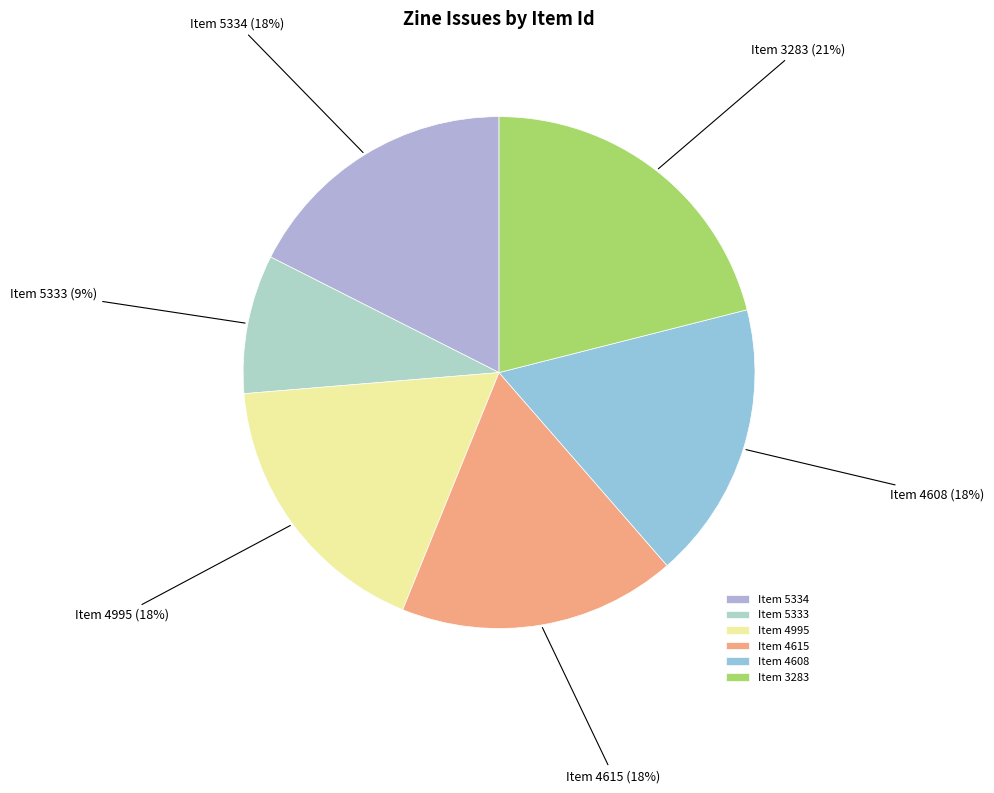

What percentage is the Item 4608 slice, to the nearest percent?

18%